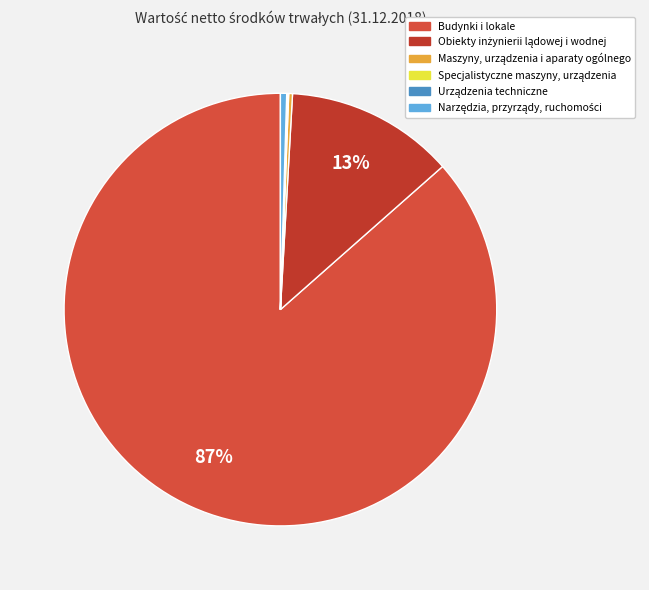

How many slices are in this pie chart?

6